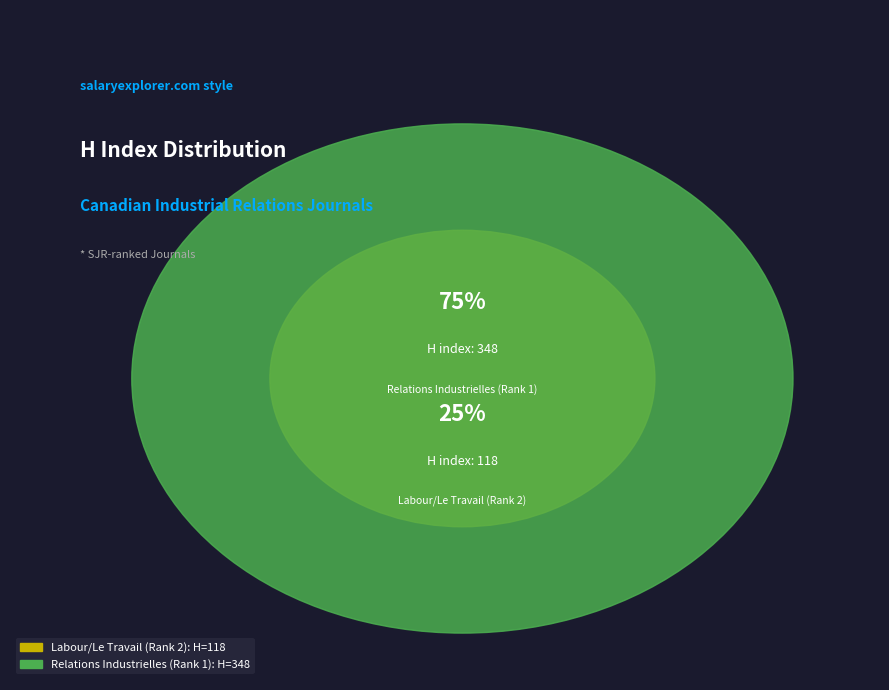

To the nearest percent, what is the difference between the Relations Industrielles (Rank 1) and Labour/Le Travail (Rank 2) slice percentages?

49%